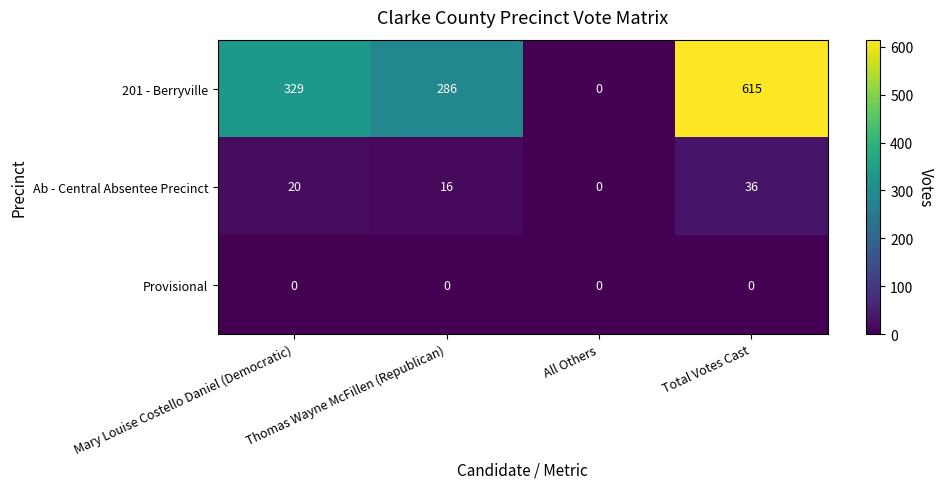

Which series has the widest spread of values?

201 - Berryville